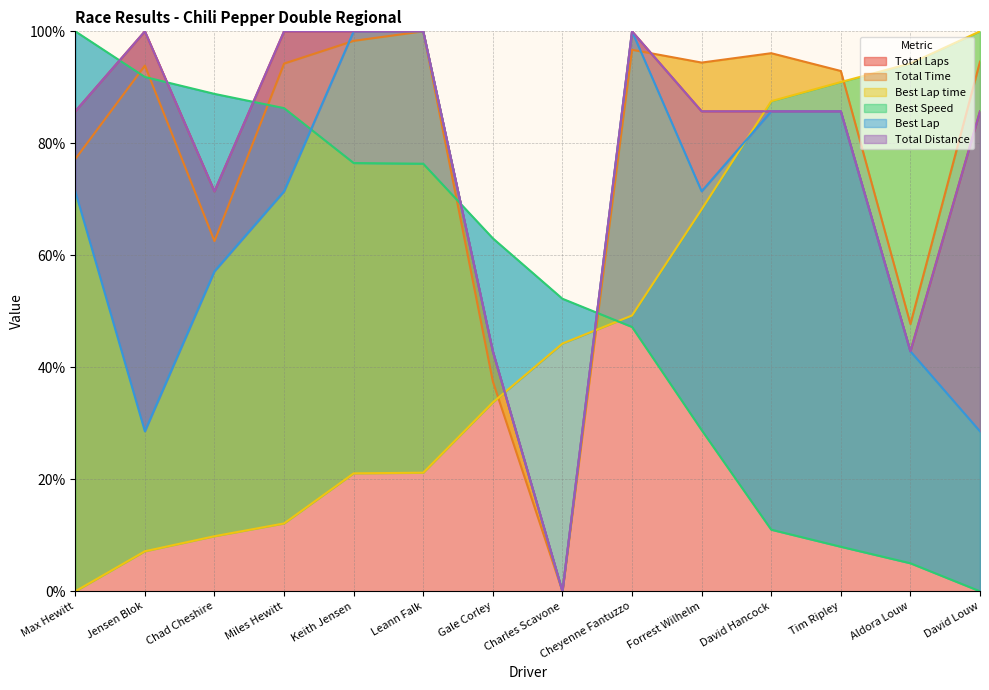

At which label does Total Laps reach its minimum?

Charles Scavone